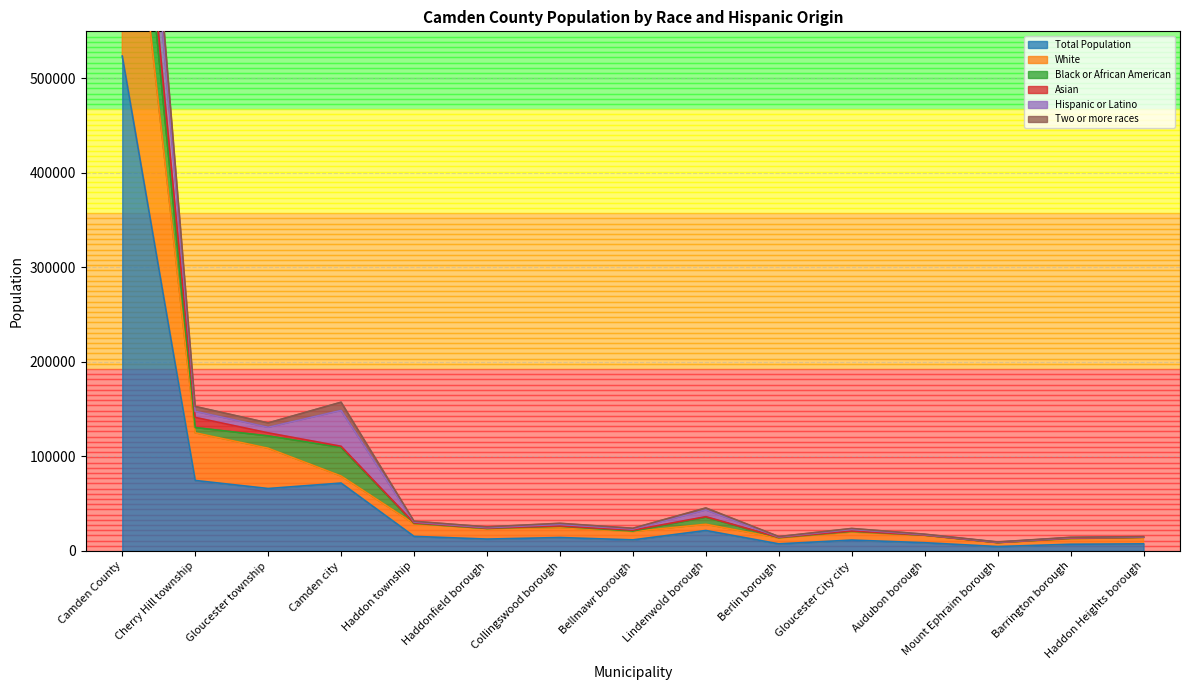

What is the spread (max minus min) of values at Haddonfield borough?

12897